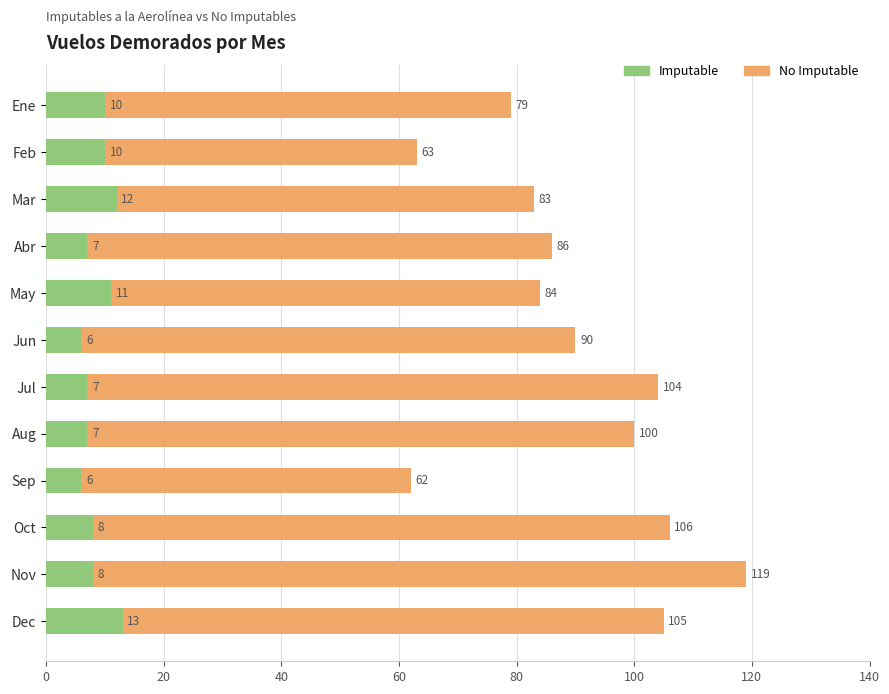

List the series in order of their peak value, lowest first.

Imputable, No Imputable